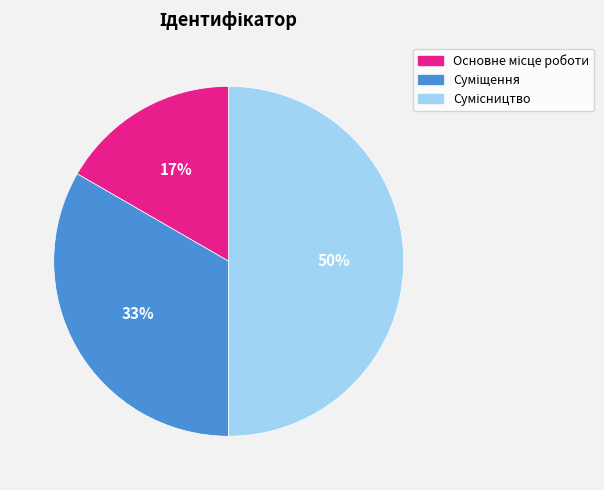

To the nearest percent, what is the difference between the largest and smallest slice percentages?

33%